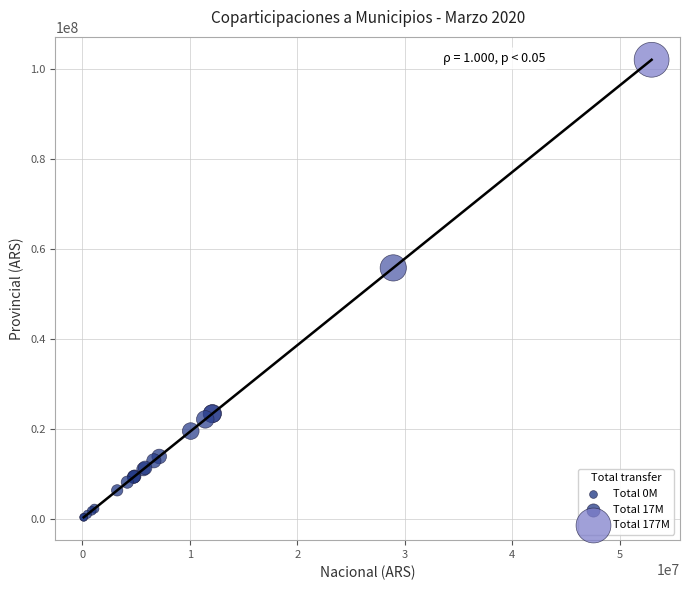

What Y value in the scatter plot is closest to 51177710?

55767946.9